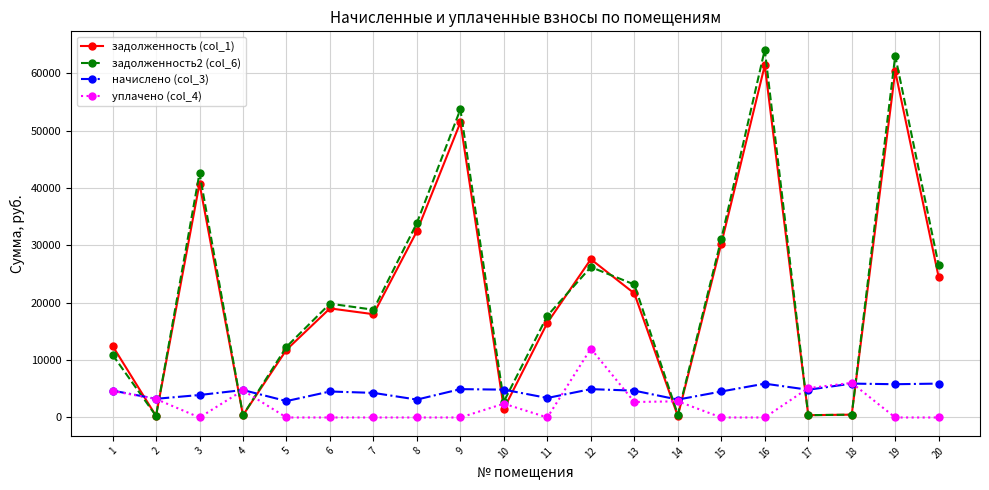

How many series are shown in this chart?

4